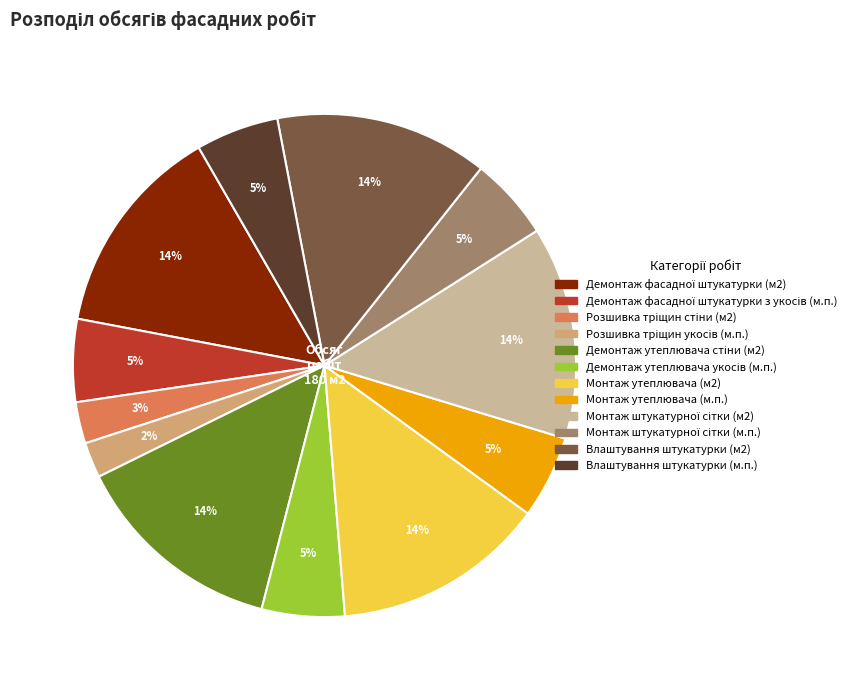

To the nearest percent, what percentage of the pie is Влаштування штукатурки (м2)?

14%